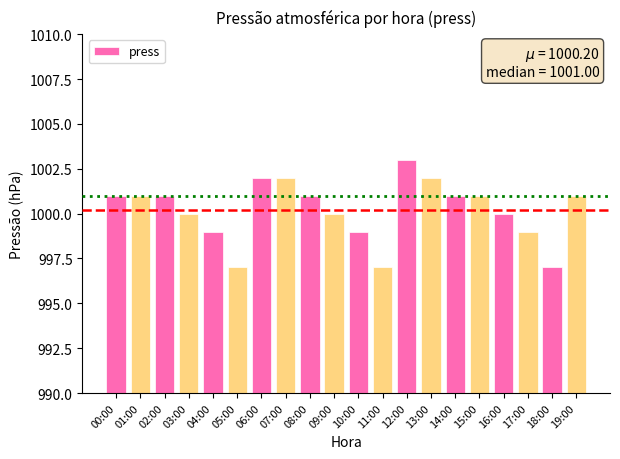

What is the difference between the second highest and minimum values?

5